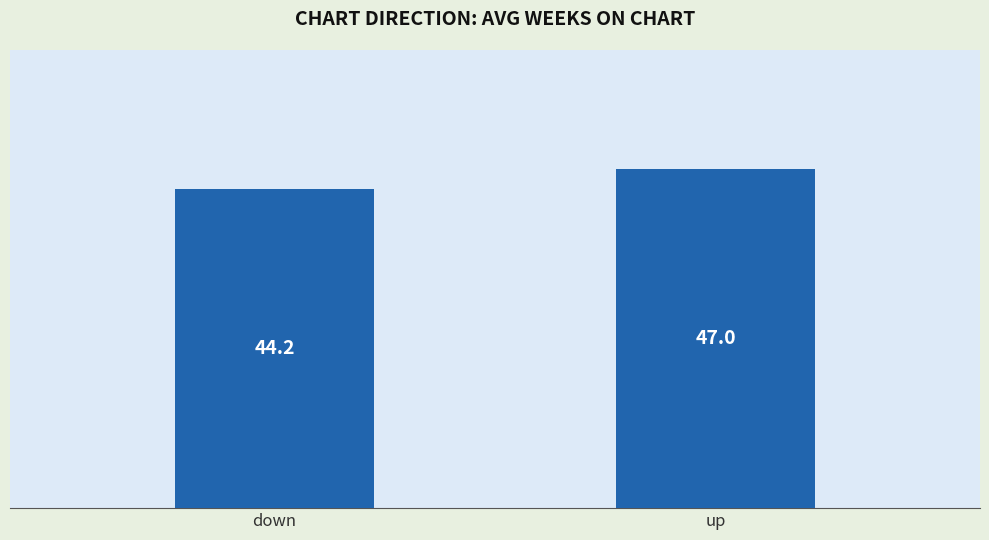

What is the difference between the maximum and minimum values?

2.8